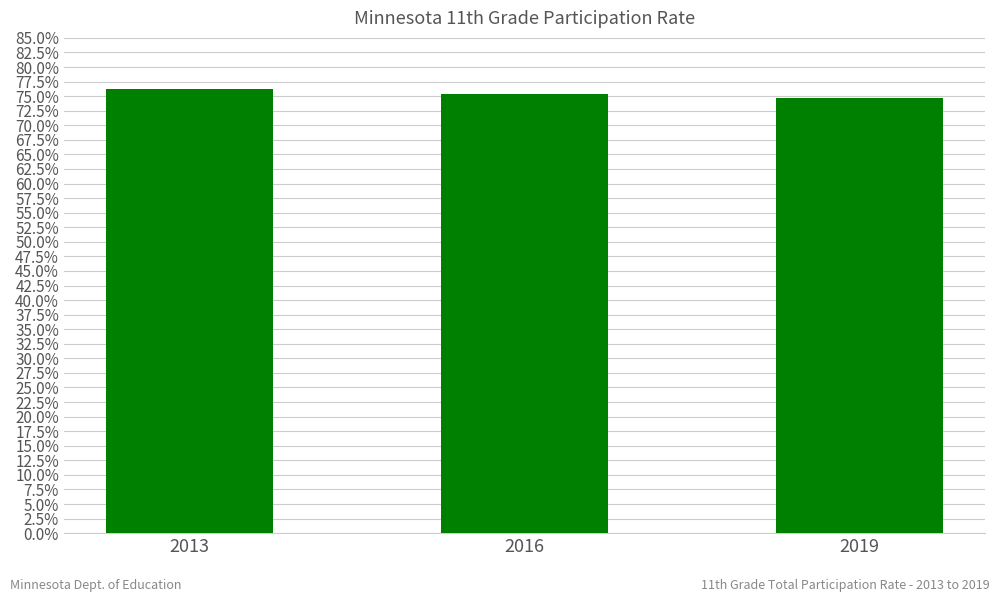

Rank the categories by value from highest to lowest.

2013, 2016, 2019